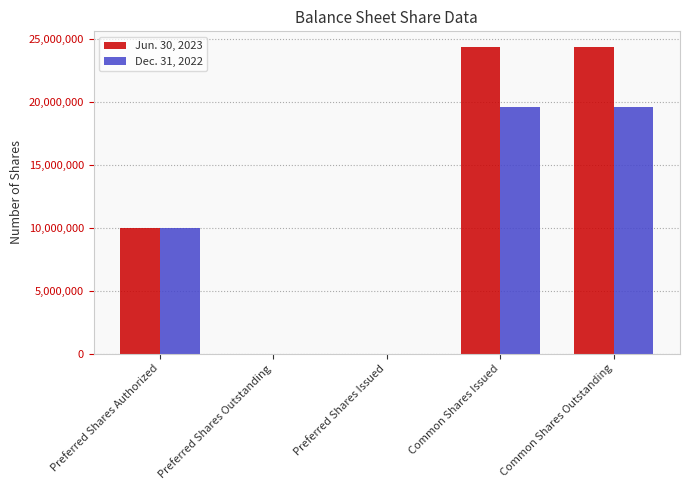

The Dec. 31, 2022 series shows 19566839 at Common Shares Outstanding. True or false?

True